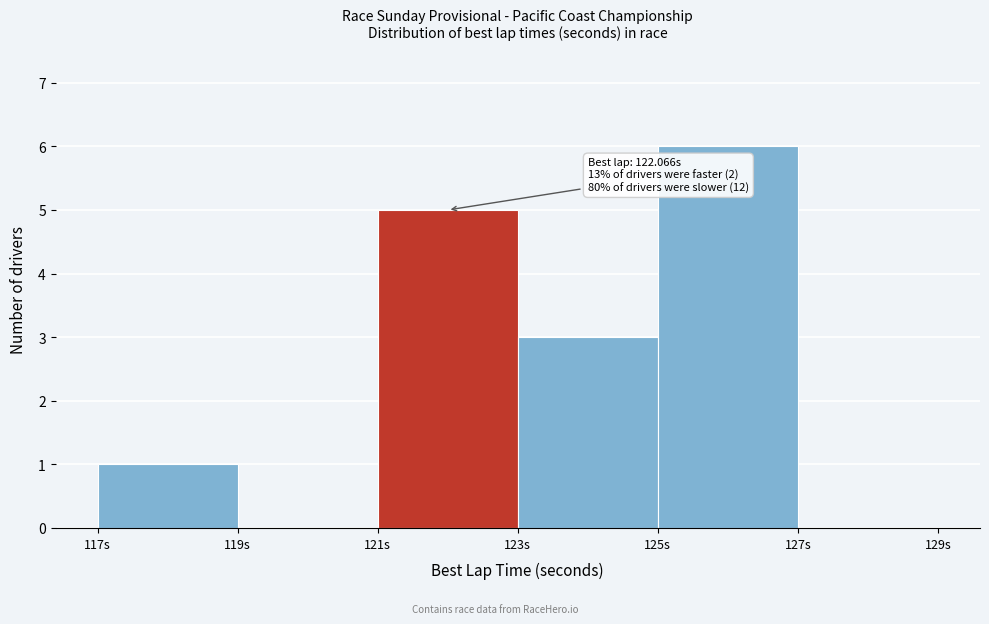

Which range on the x-axis has the tallest bar?

125 to 127